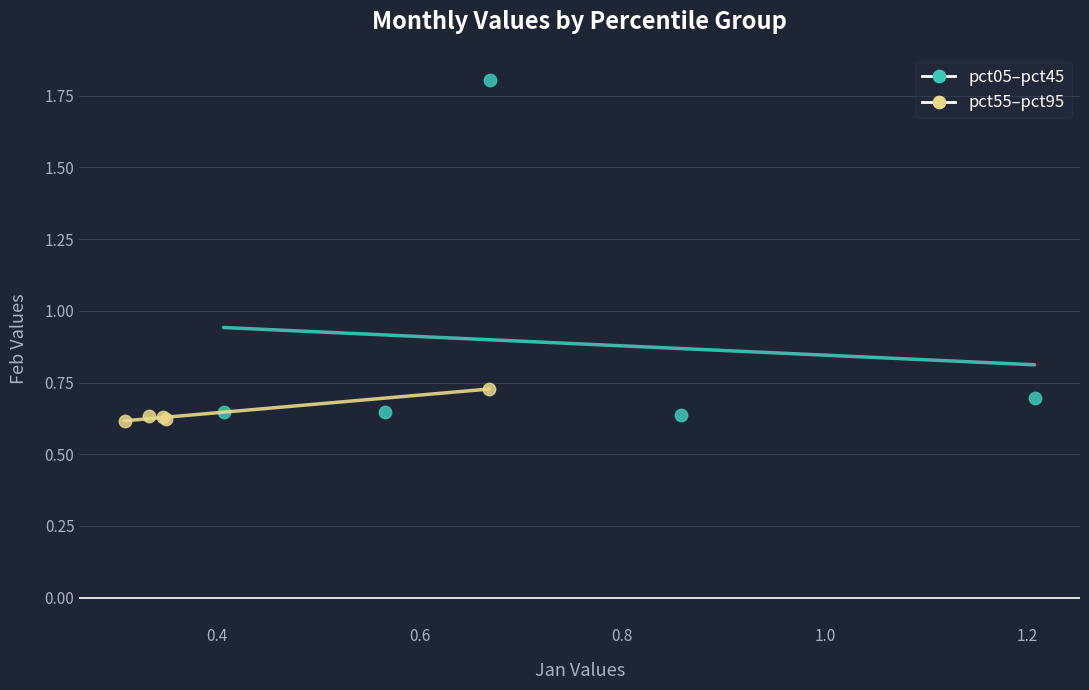

Which series reaches the maximum Y coordinate?

pct05–pct45